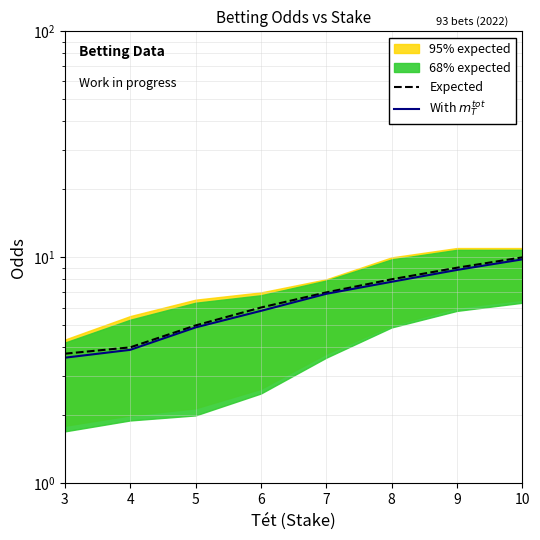

Is the value of With $m_T^{tot}$ at 3 greater than the value of Expected at 4?

No